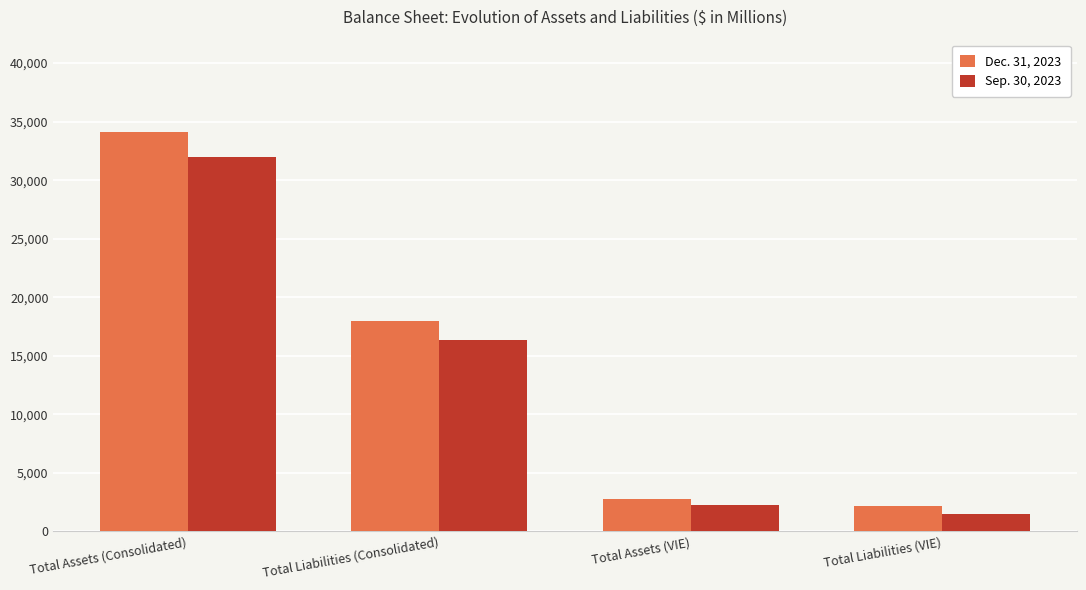

At which label is Dec. 31, 2023 closest to 18142?

Total Liabilities (Consolidated)